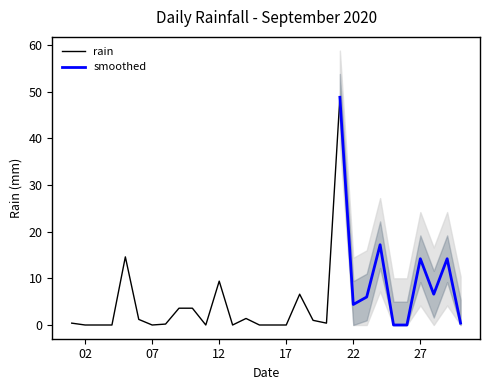

What is the difference between the second highest and minimum values?

17.2